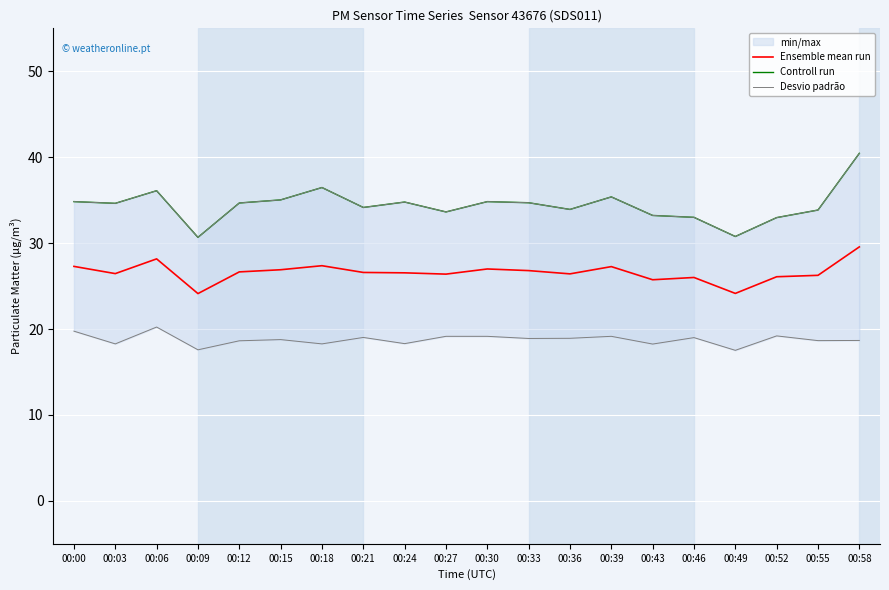

True or false: Ensemble mean run has a value of 37.3 at 00:06.

False